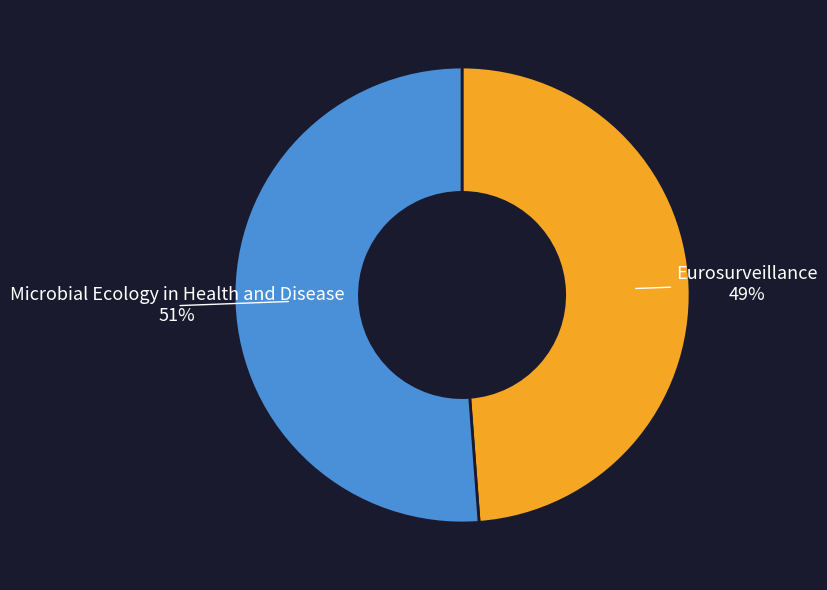

Is it true that Eurosurveillance is 64% of the pie?

False